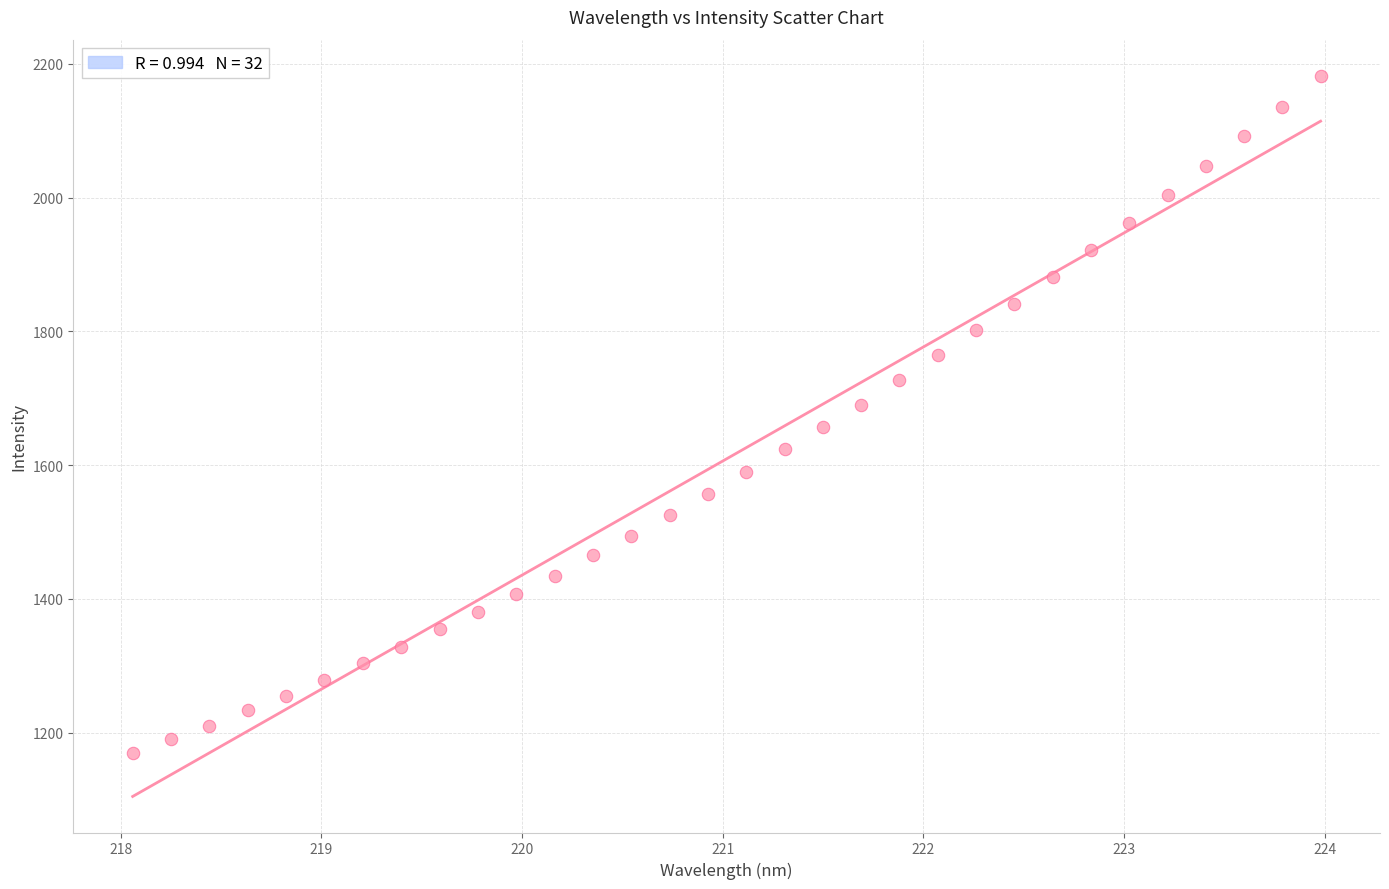

What is the range of X values (max minus min)?

5.9